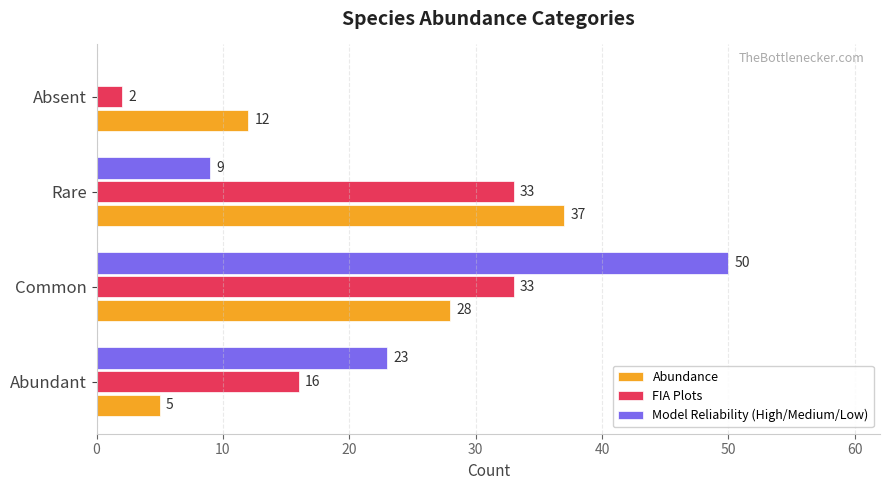

How many series are shown in this chart?

3